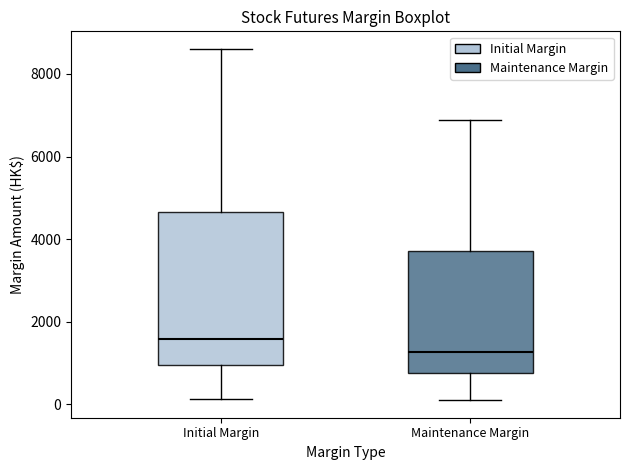

Reading left to right, read every box against the y-axis: the position of its median line, the range the box covers, and the ends of its whiskers. The values are not printed on the chart, so give them approximately, as read against the axis.

Initial Margin: median 1600, box 1000 to 4600, whiskers 200 to 8600
Maintenance Margin: median 1200, box 800 to 3800, whiskers 200 to 6800